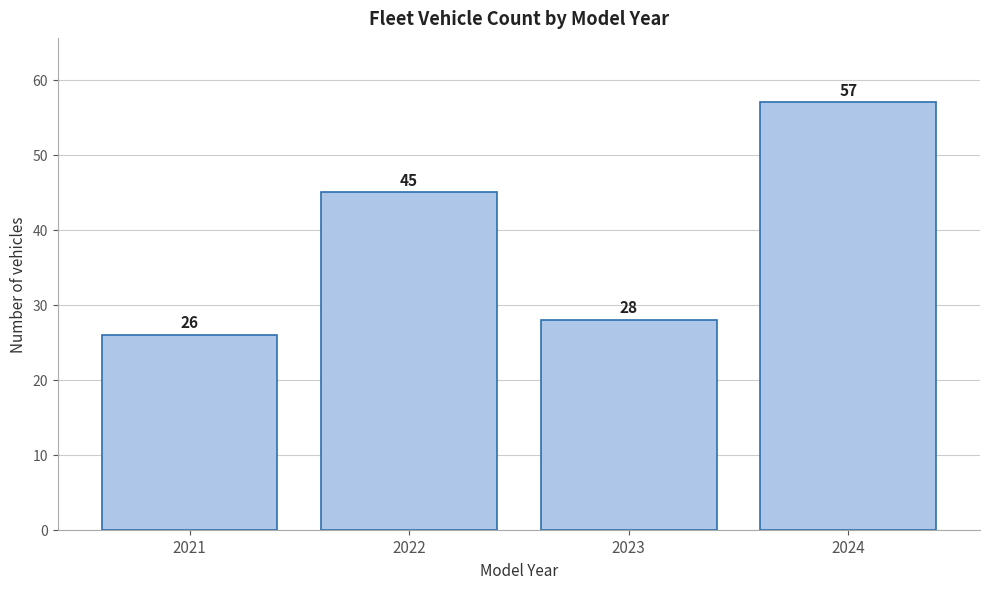

Reading left to right, extract all data points from this chart.

26	45	28	57